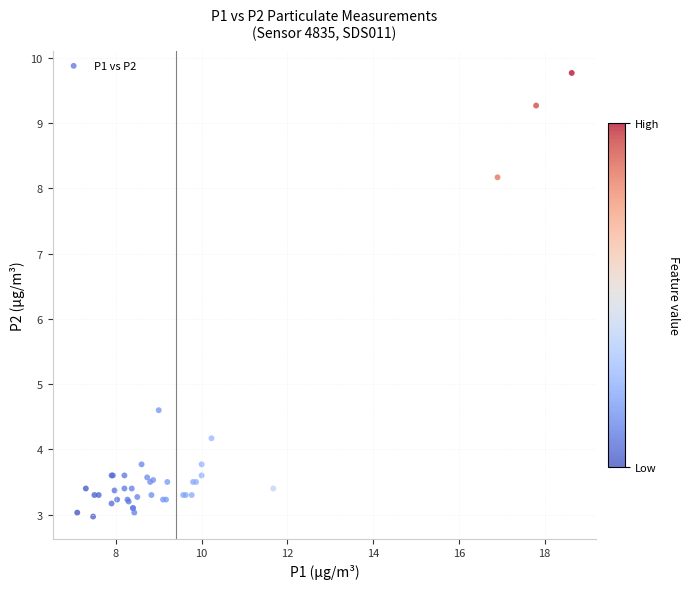

What Y value in the scatter plot is closest to 6?

4.6